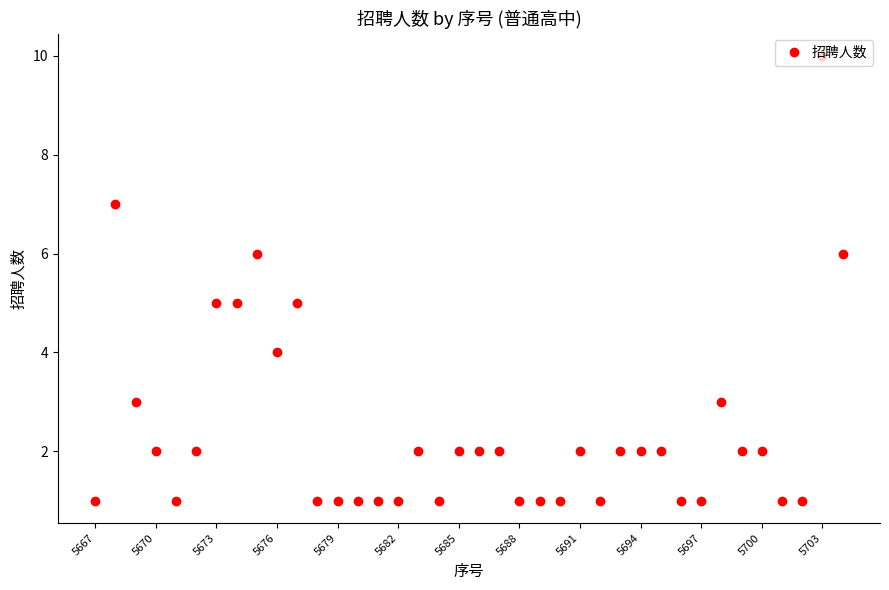

What is the value of the 15th point from the left?

1